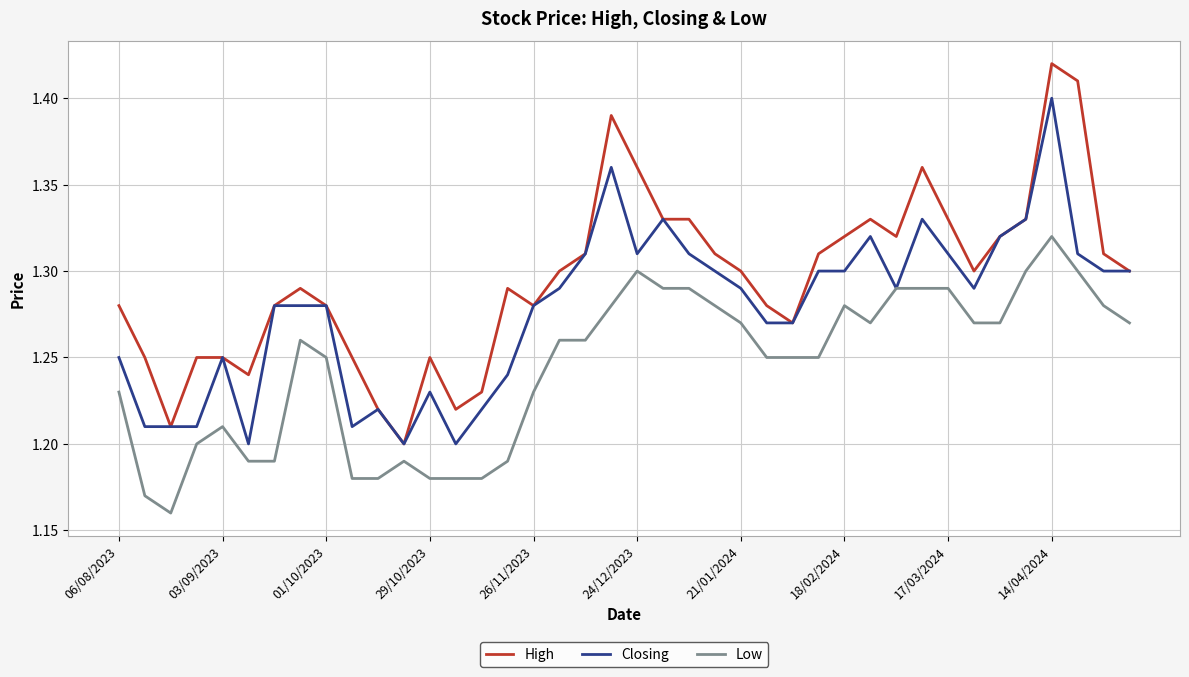

Which series has the largest range (max minus min)?

High